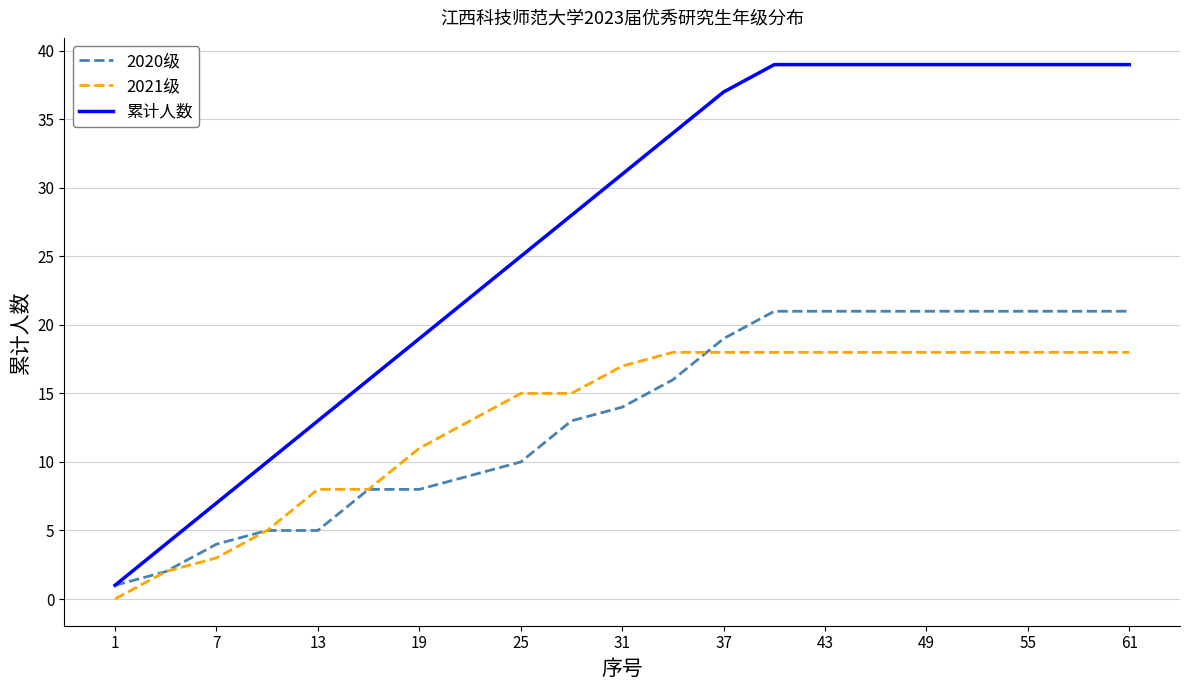

Which series has the widest spread of values?

累计人数